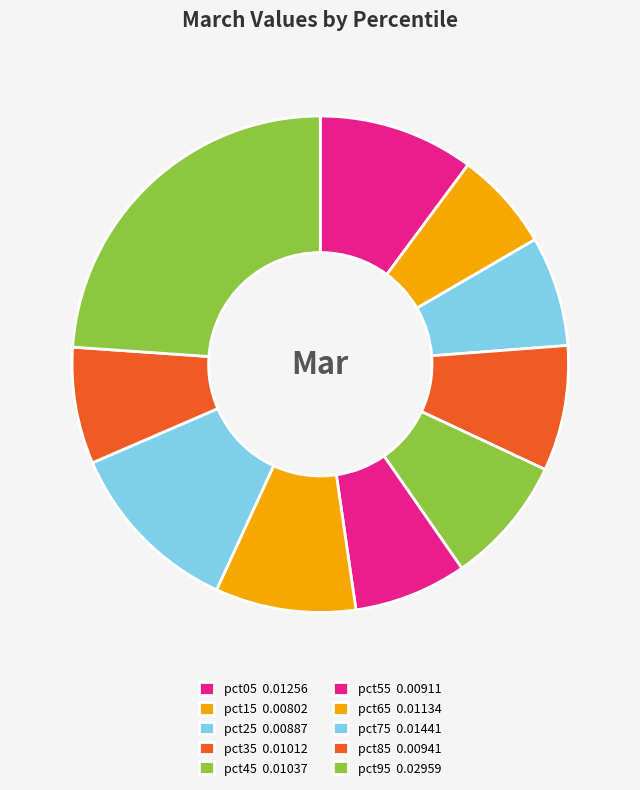

How many segments does this pie chart have?

10